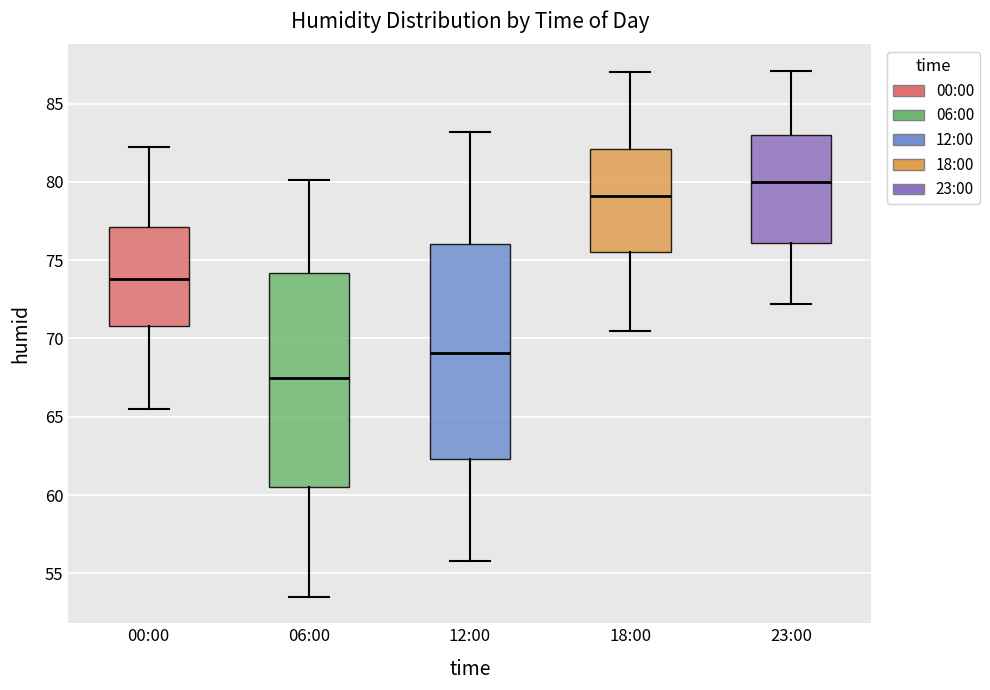

Which box's median line is the lowest?

06:00